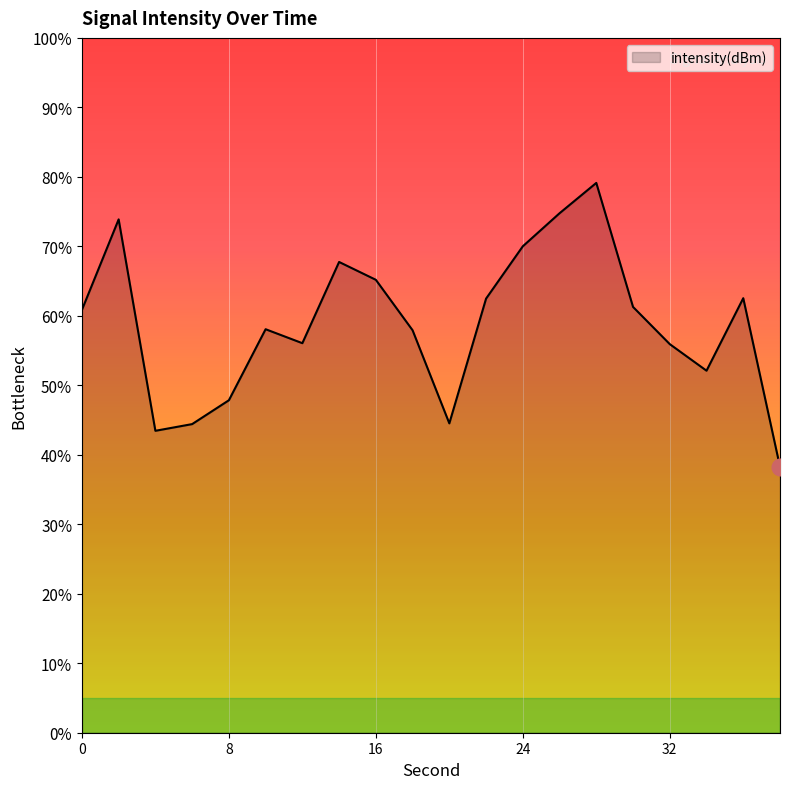

What is the value of the 17th point from the left?

-128.2